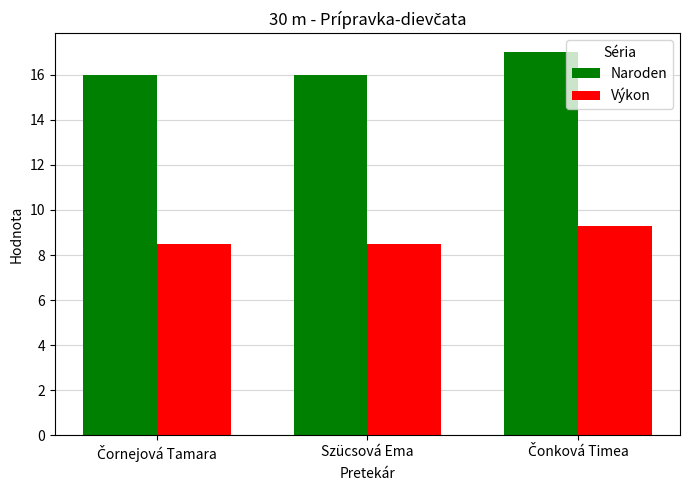

Which series has the largest range (max minus min)?

Naroden